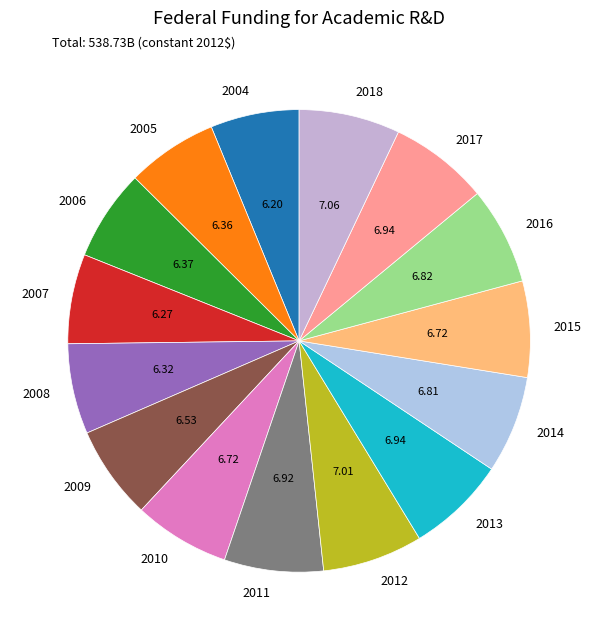

Is the sum of 2010 and 2015 greater than half?

No